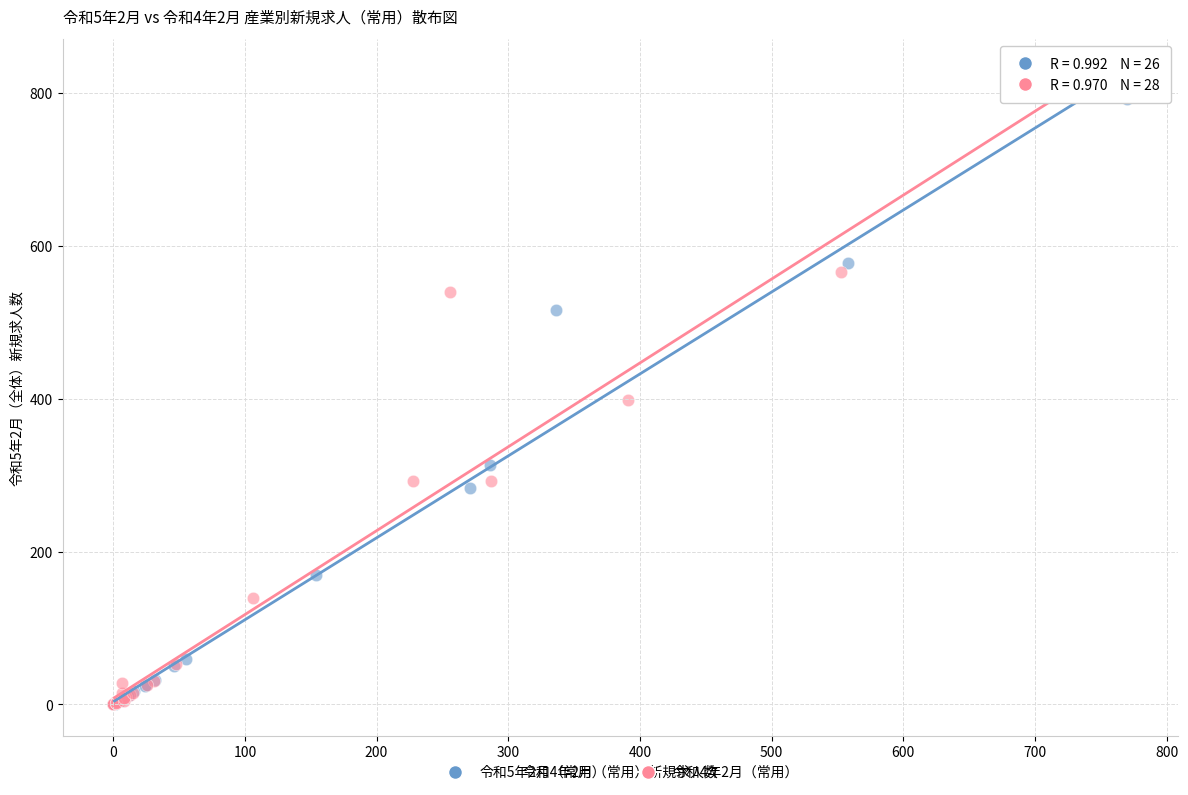

Which series has the largest Y range (max minus min)?

令和5年2月（常用）